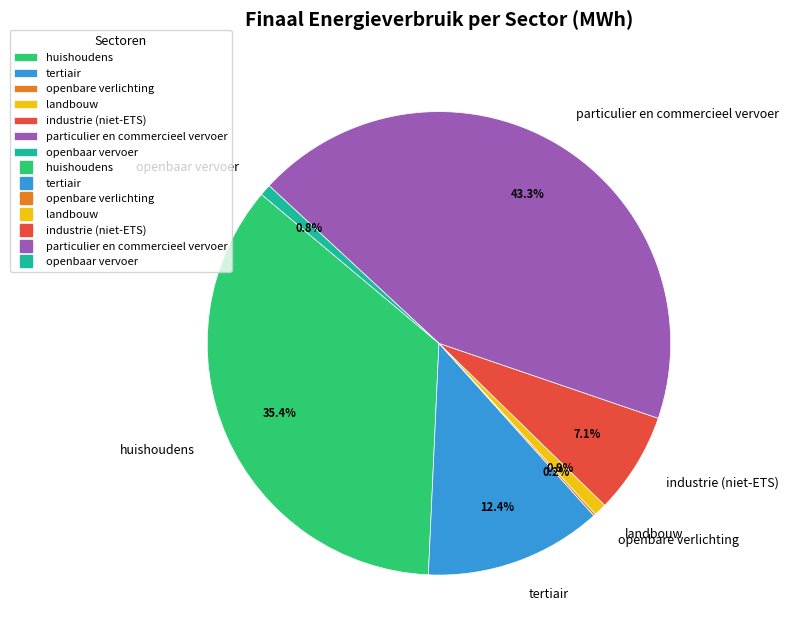

Does huishoudens account for over 50% of the chart?

No